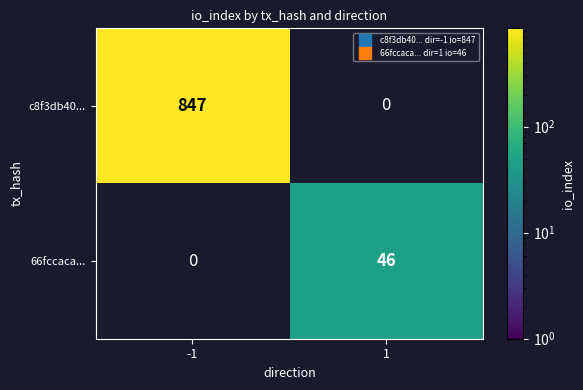

Rank the series at -1 from lowest to highest value.

66fccaca..., c8f3db40...